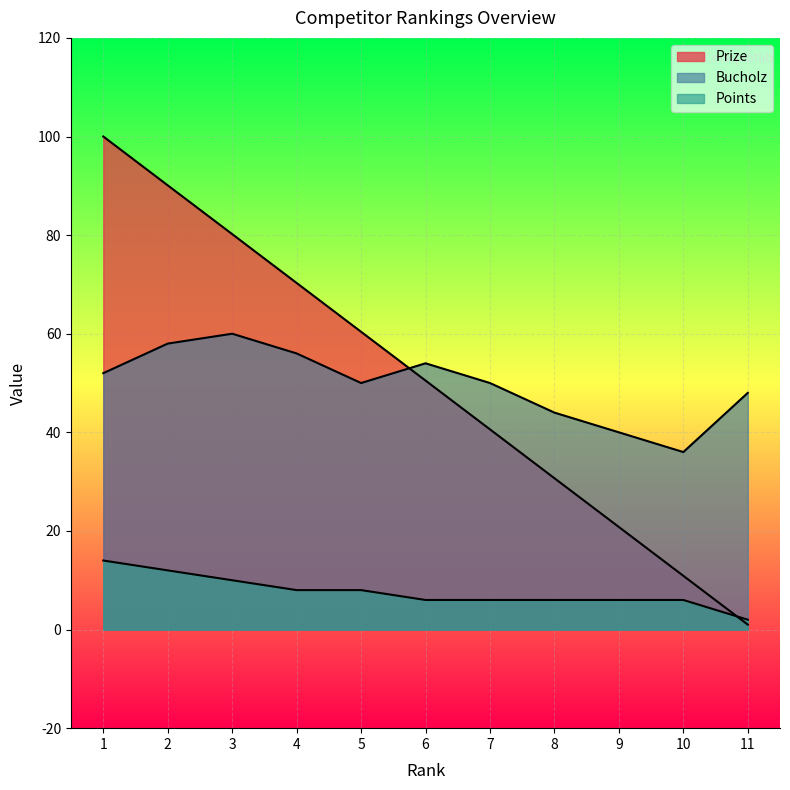

At 3, list the series in order from smallest to largest.

Points, Bucholz, Prize